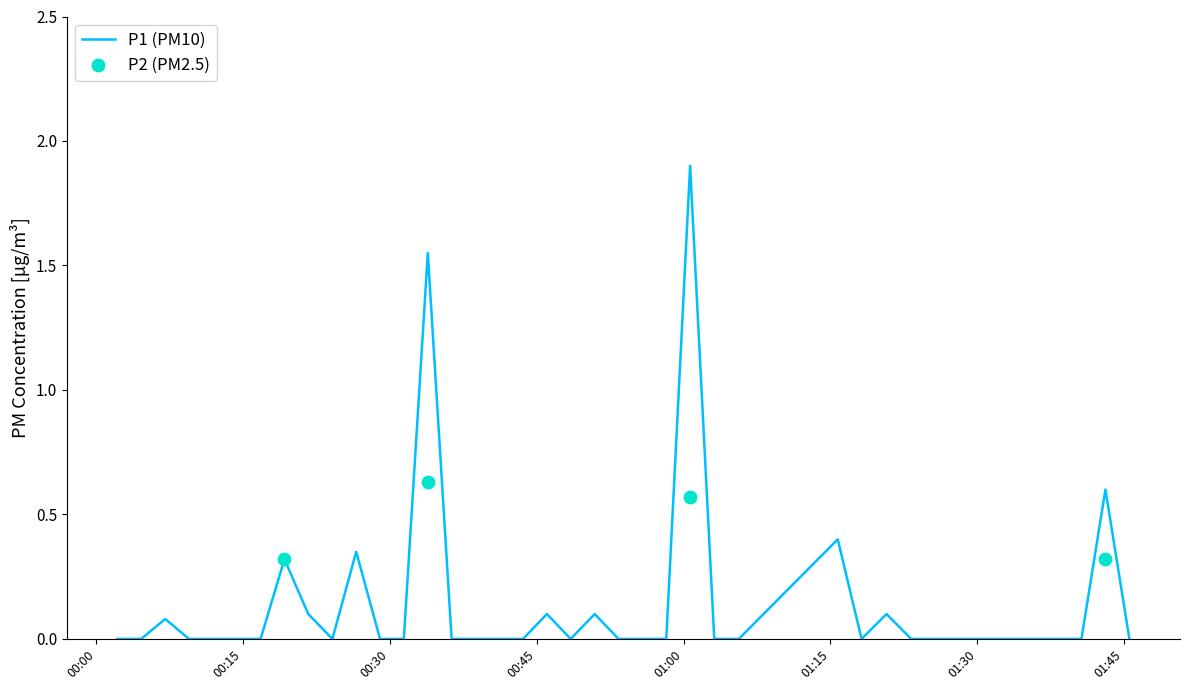

What is the maximum value for P1 (PM10)?

1.9